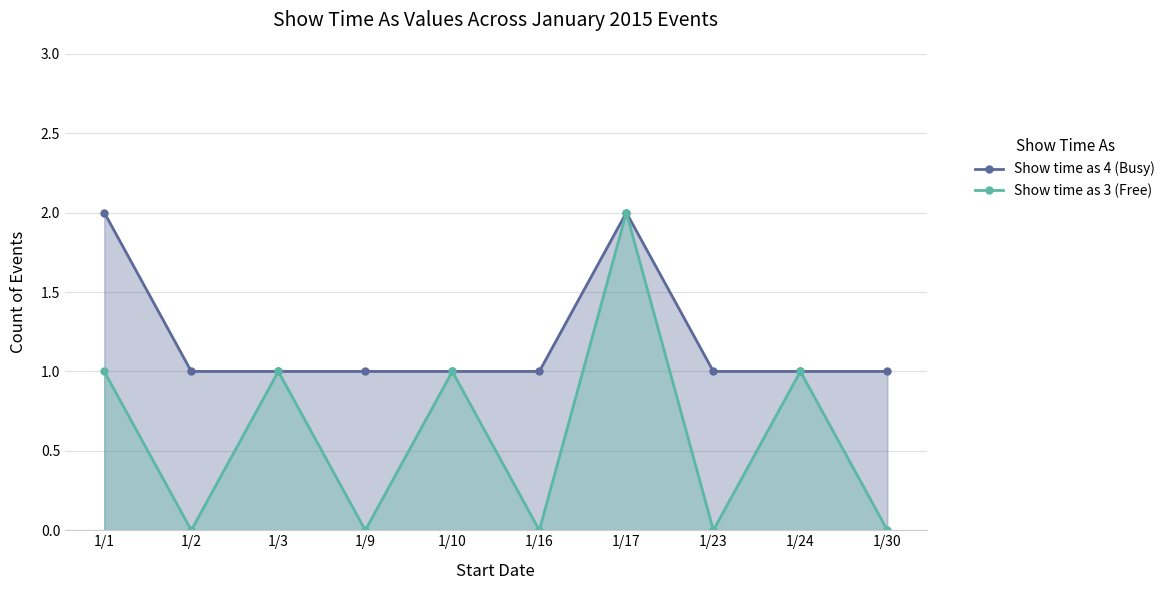

At which category does the chart reach its peak across all series?

1/1